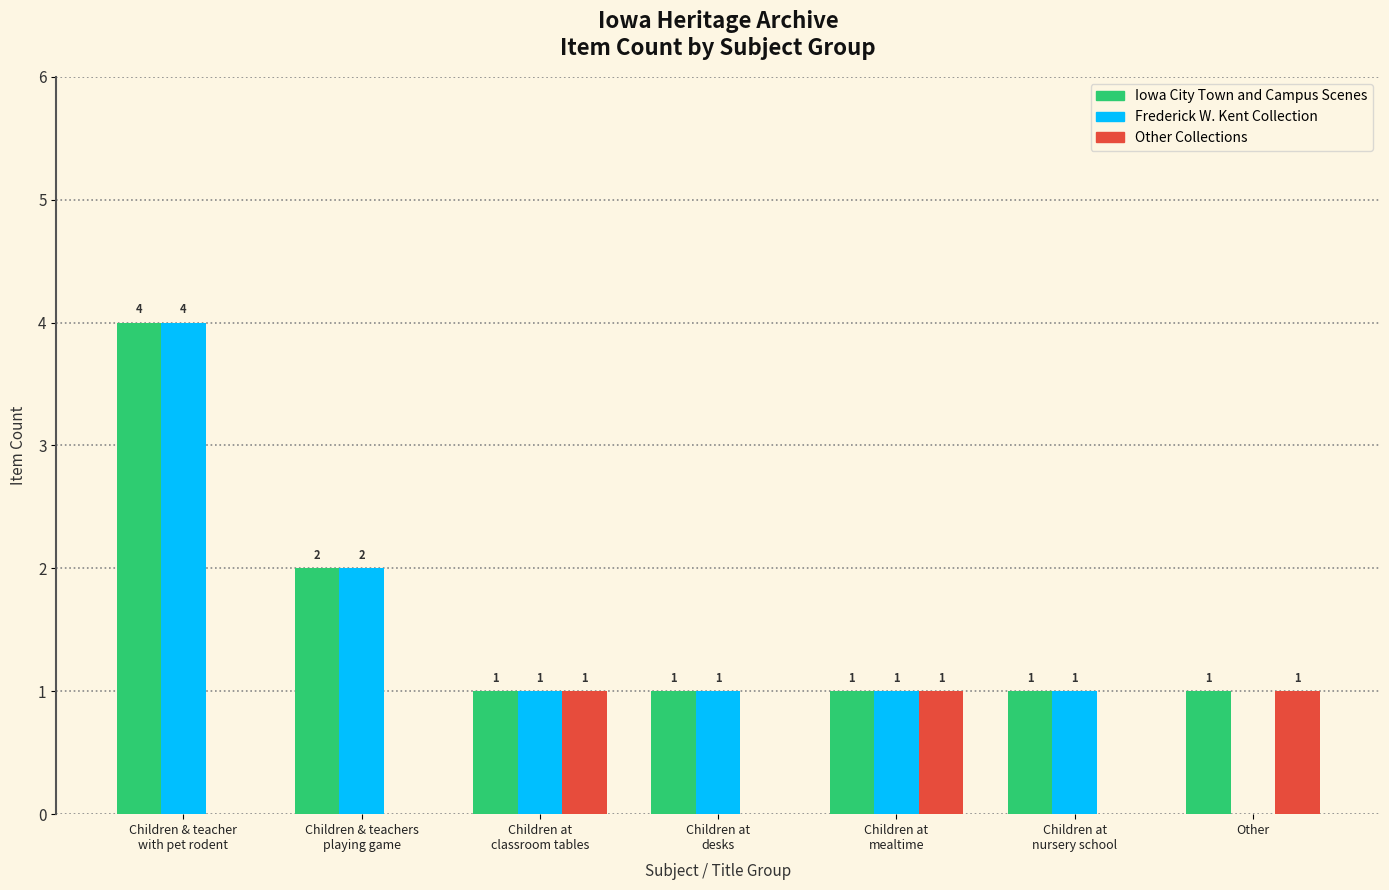

Are the bars grouped side by side (vs. stacked)?

Yes